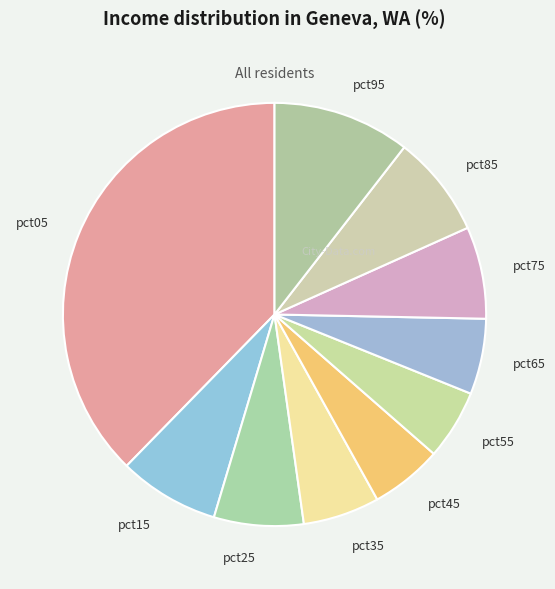

Does pct55 represent more than half of the total?

No